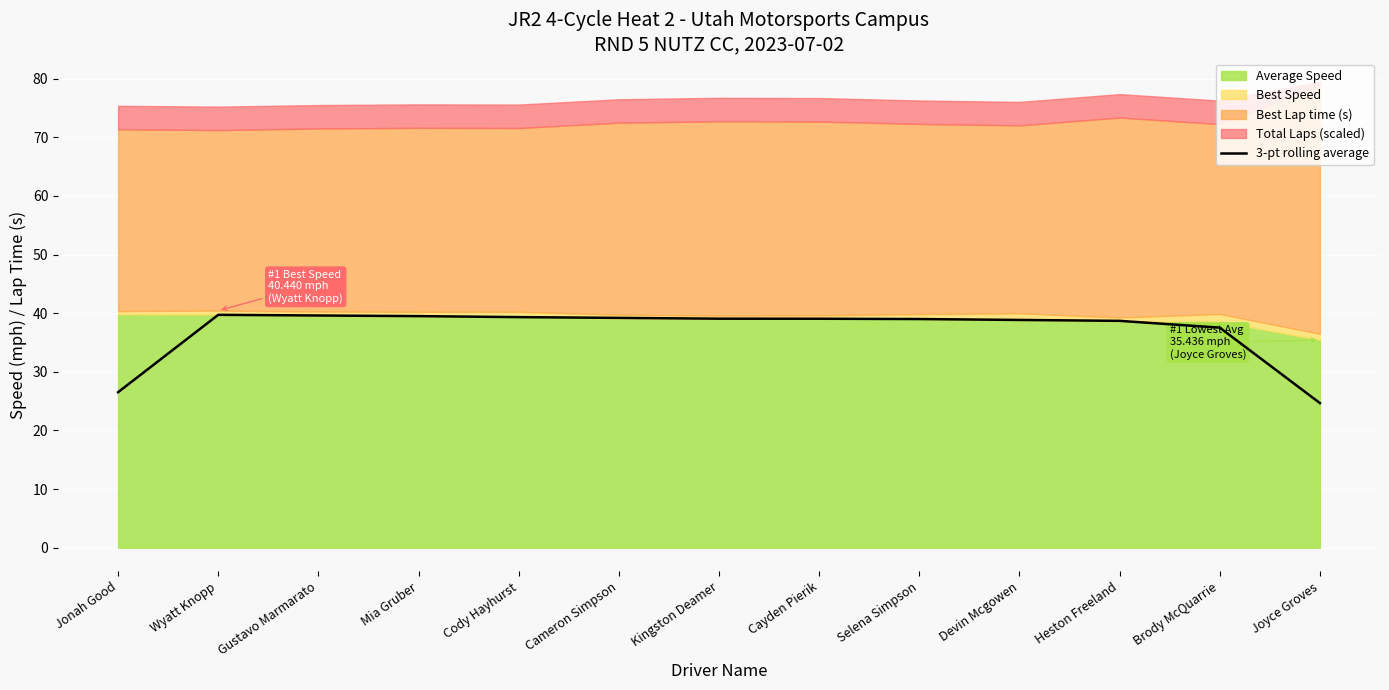

Where is the first local maximum?

Wyatt Knopp